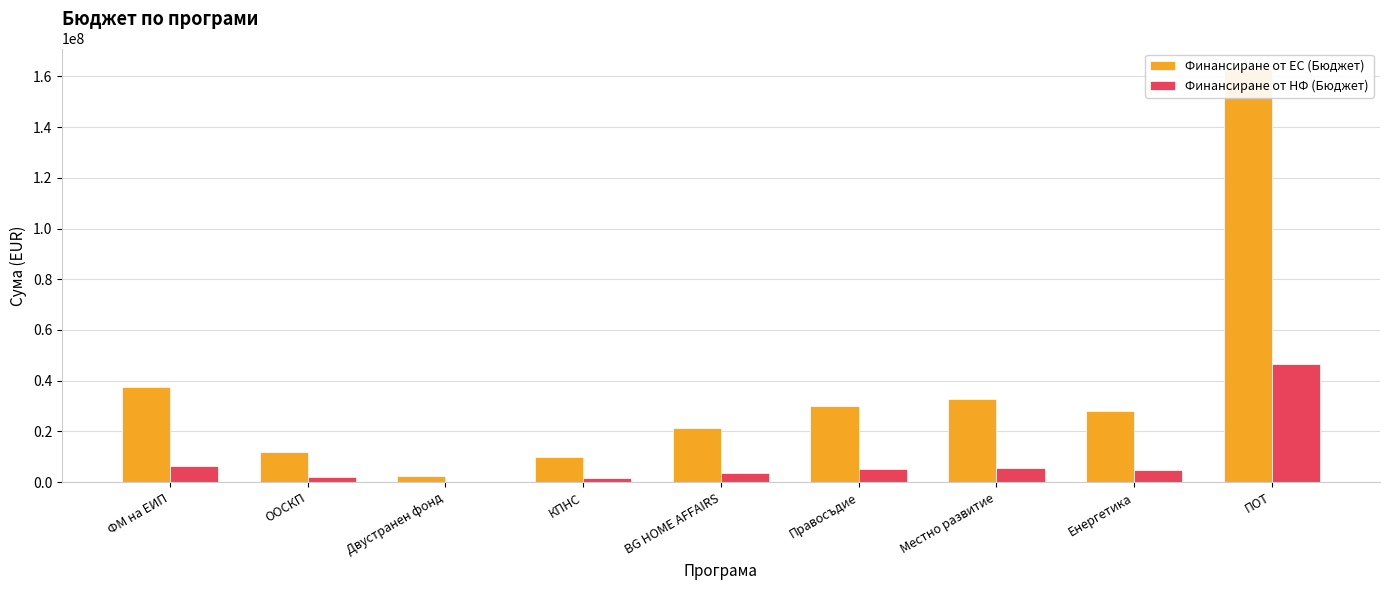

Reading right to left, list all the values displayed in this chart.

Финансиране от ЕС (Бюджет): ПОТ=162855769.7	Енергетика=28000000.0	Местно развитие=32604347.1	Правосъдие=29999539.8	BG HOME AFFAIRS=21499670.5	КПНС=10000000.0	Двустранен фонд=2602000.2	ООСКП=11969816.2	ФМ на ЕИП=37714867.8
Финансиране от НФ (Бюджет): ПОТ=46534168.6	Енергетика=4941176.0	Местно развитие=5753708.2	Правосъдие=5294036.8	BG HOME AFFAIRS=3794059.5	КПНС=1764706.0	Двустранен фонд=0.0	ООСКП=2112320.4	ФМ на ЕИП=6264576.9